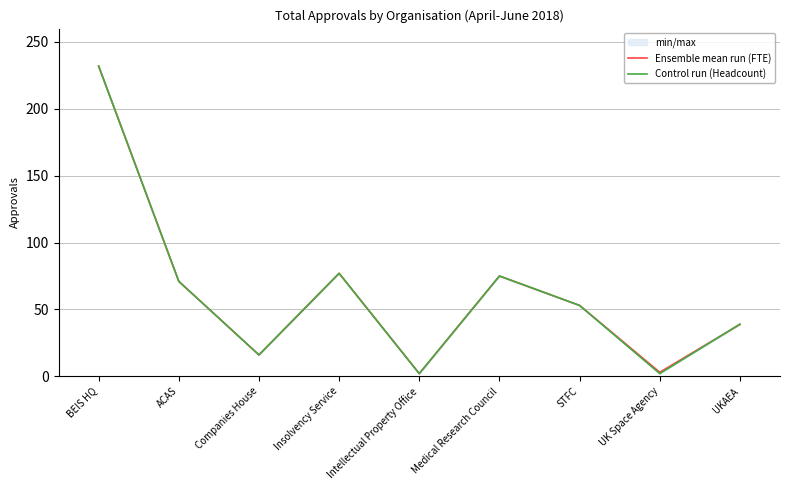

What is the approximate value of Ensemble mean run (FTE) at Insolvency Service?

77.0